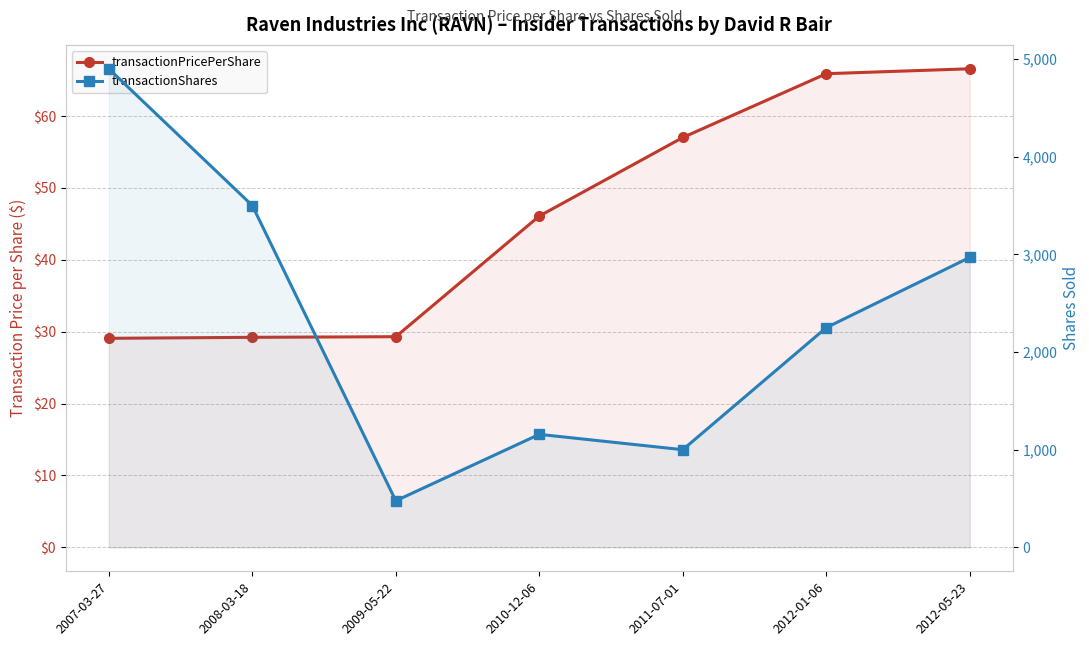

Which series has the largest total across all categories?

transactionShares